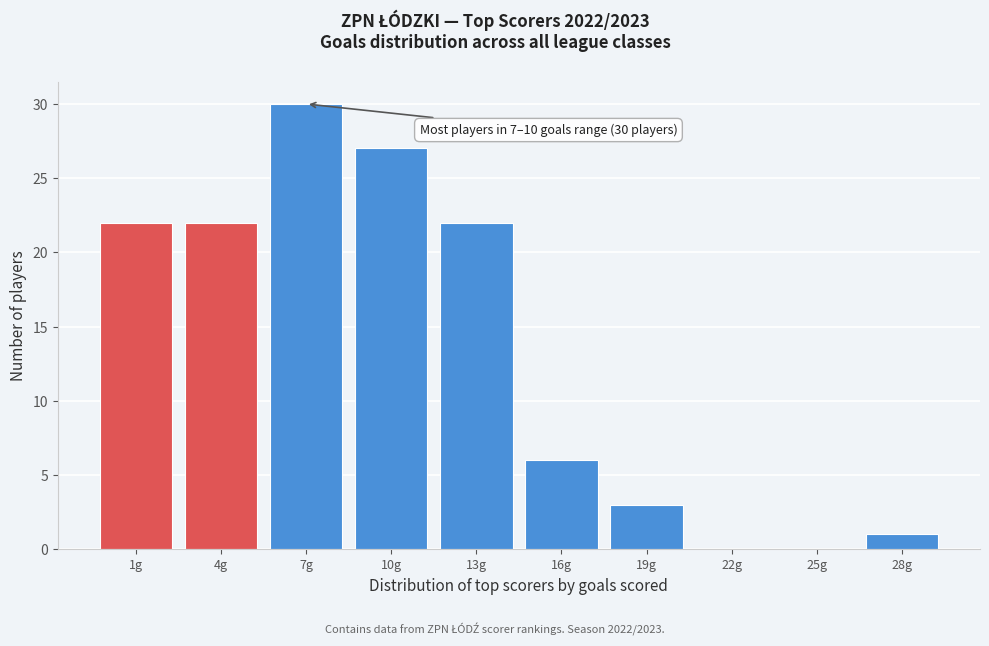

Reading left to right, extract all data points from this chart.

1g=22	4g=22	7g=30	10g=27	13g=22	16g=6	19g=3	22g=0	25g=0	28g=1